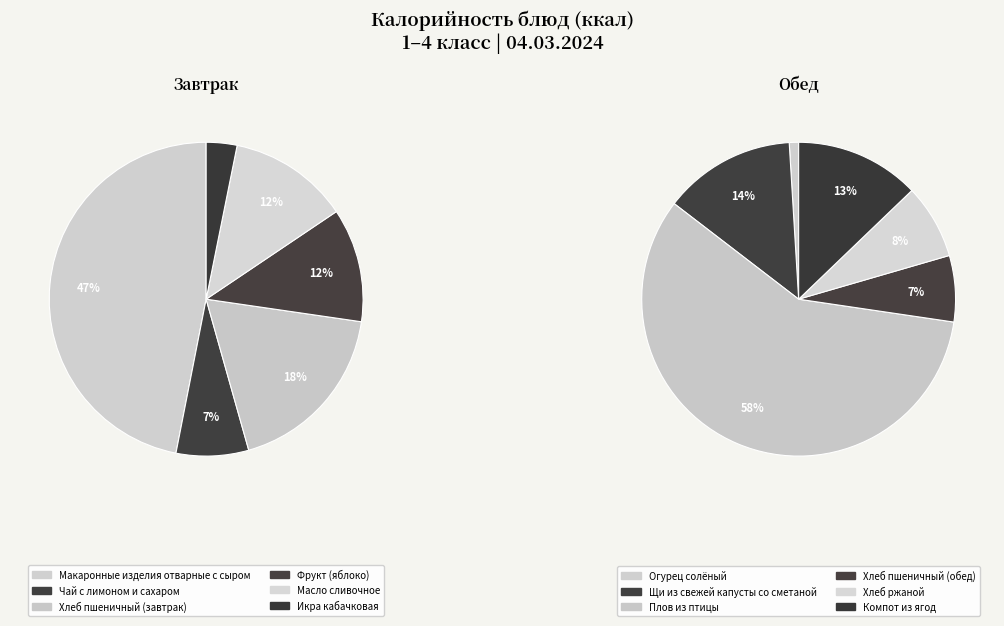

Which slice is the largest?

Плов из птицы